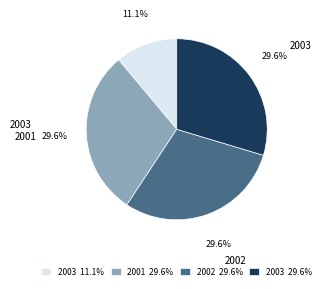

What percentage do 2001 29.6% and 2002 29.6% together represent?

59.3%